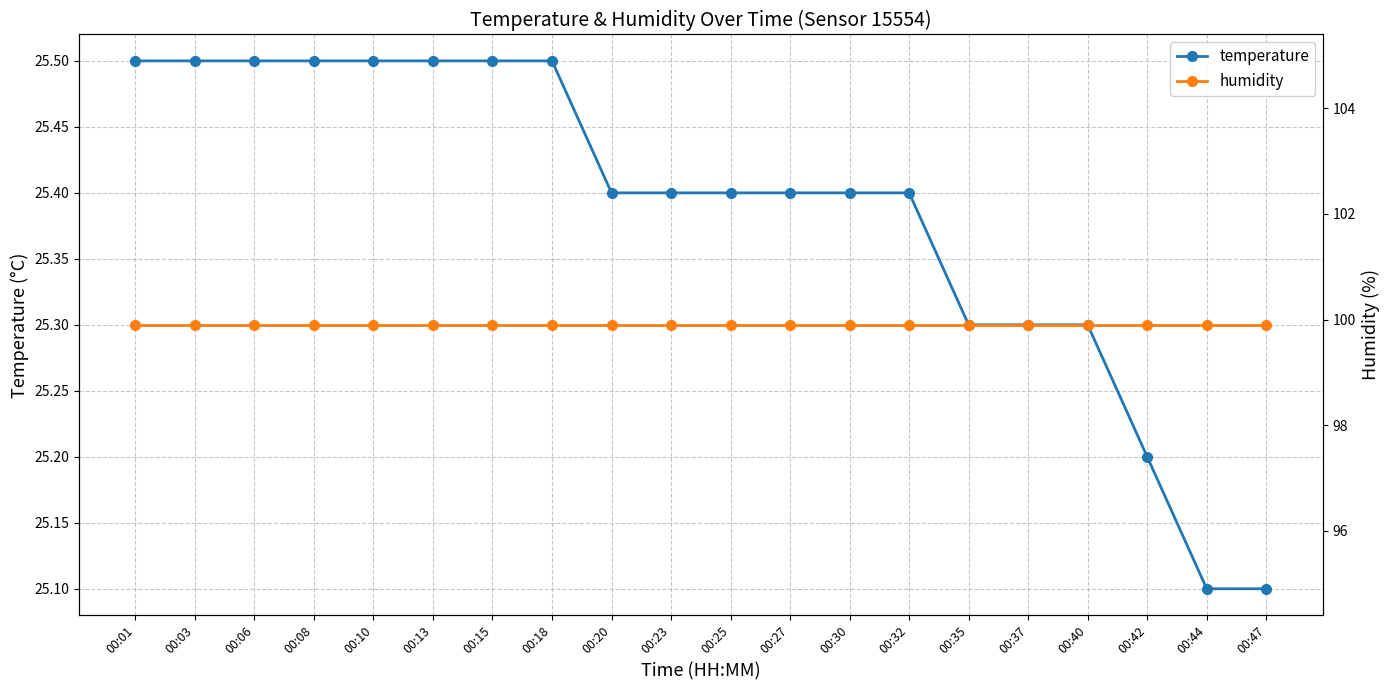

Where is humidity nearest to the value 99?

00:01